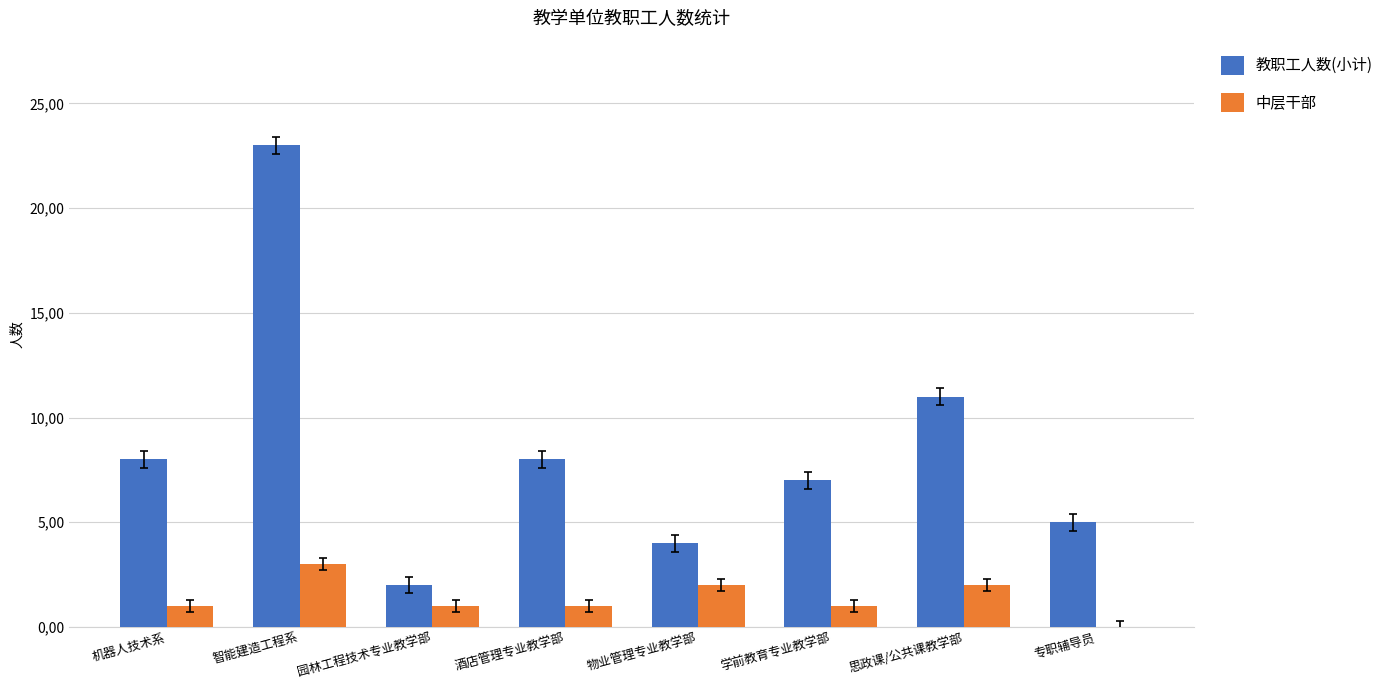

What are all the series names shown in the legend?

教职工人数(小计), 中层干部